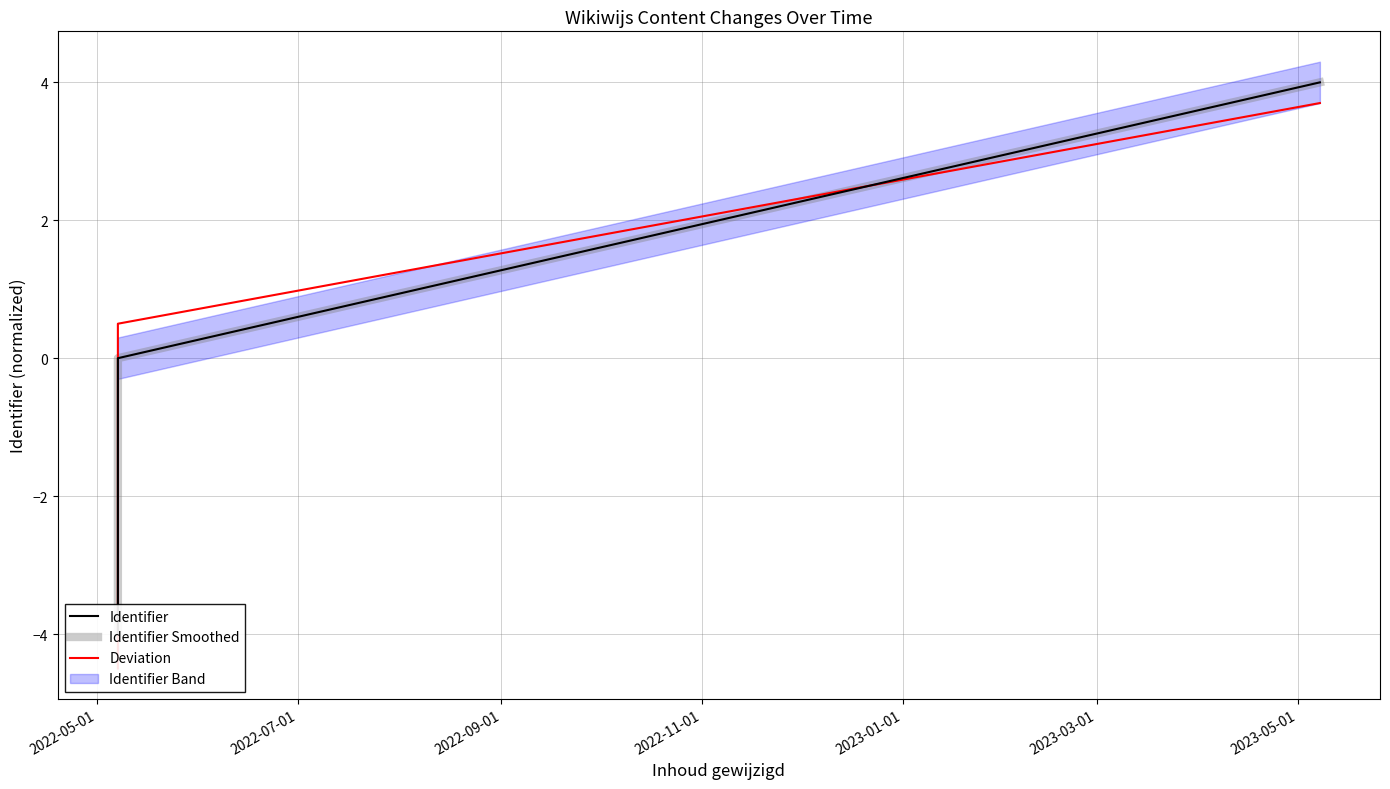

What is the minimum value for Identifier?

-4.0